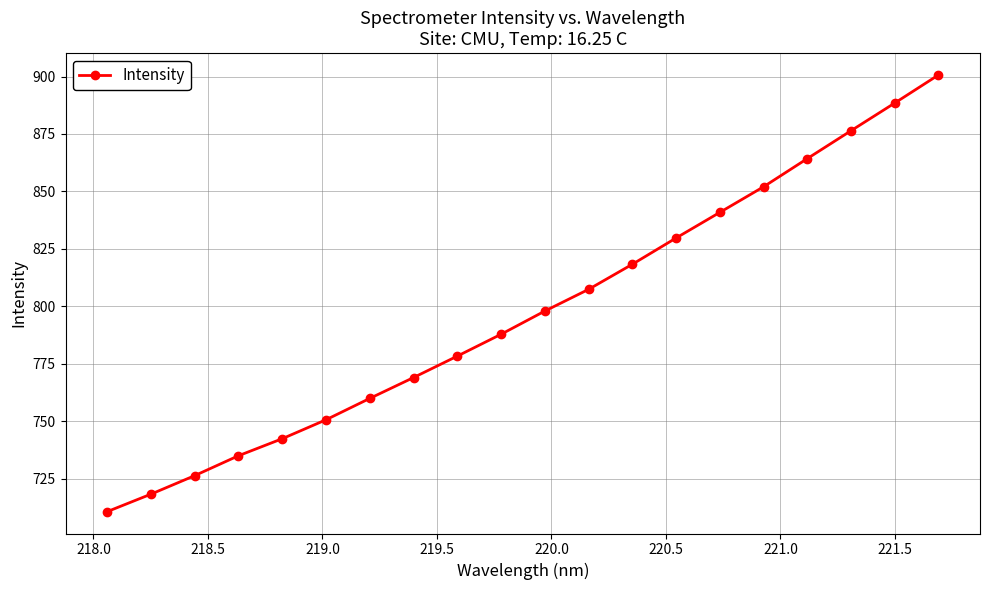

What is the minimum value shown in the chart?

710.7